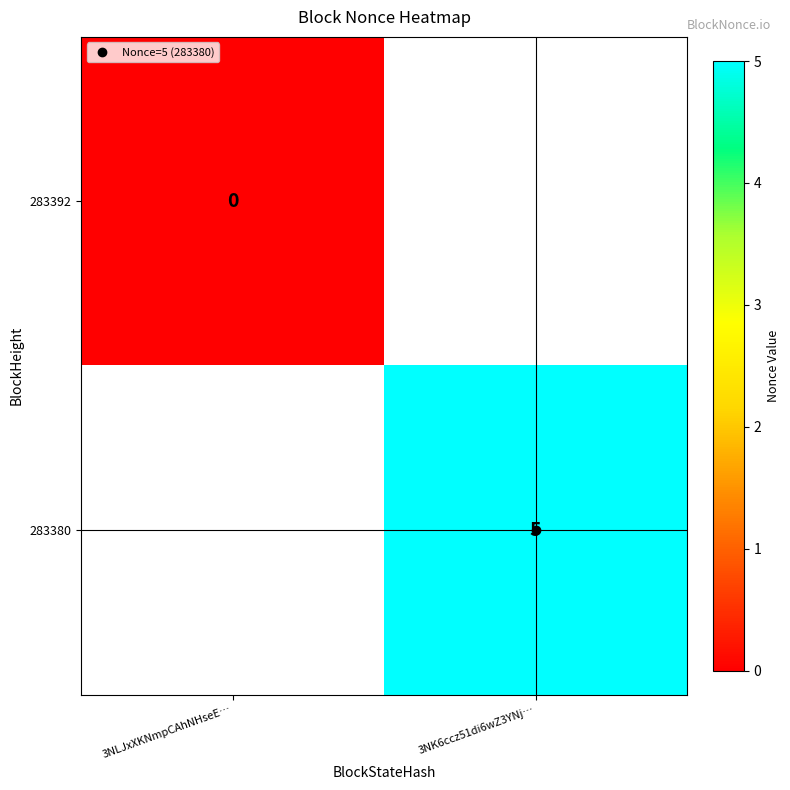

At 3NLJxXKNmpCAhNHseE…, list the series in order from largest to smallest.

283392, 283380